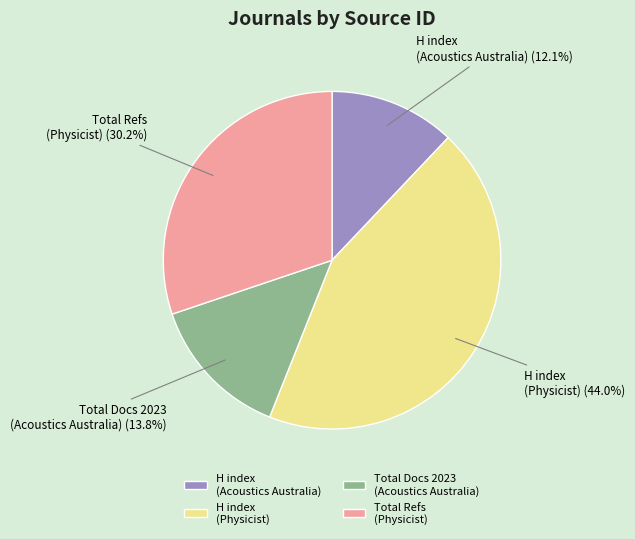

What portion of the pie excludes H index (Physicist)?

56.0%